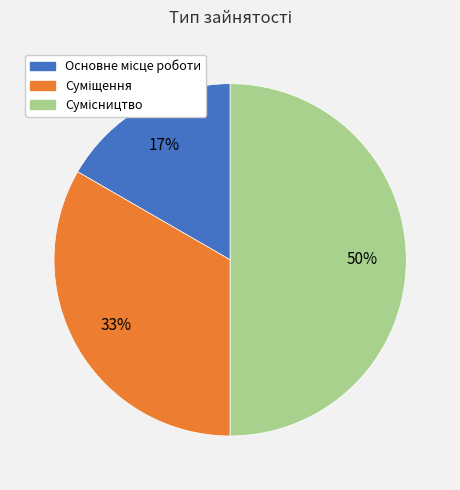

To the nearest percent, what is the average slice percentage?

33%